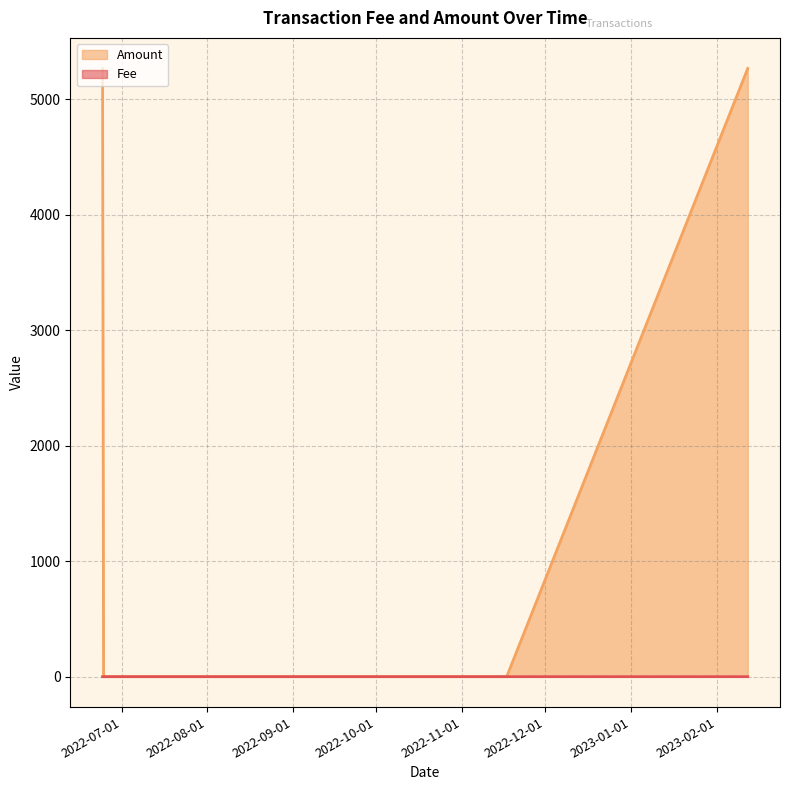

True or false: the data shows 7076.7 at 2022-06-24 03:00.

False